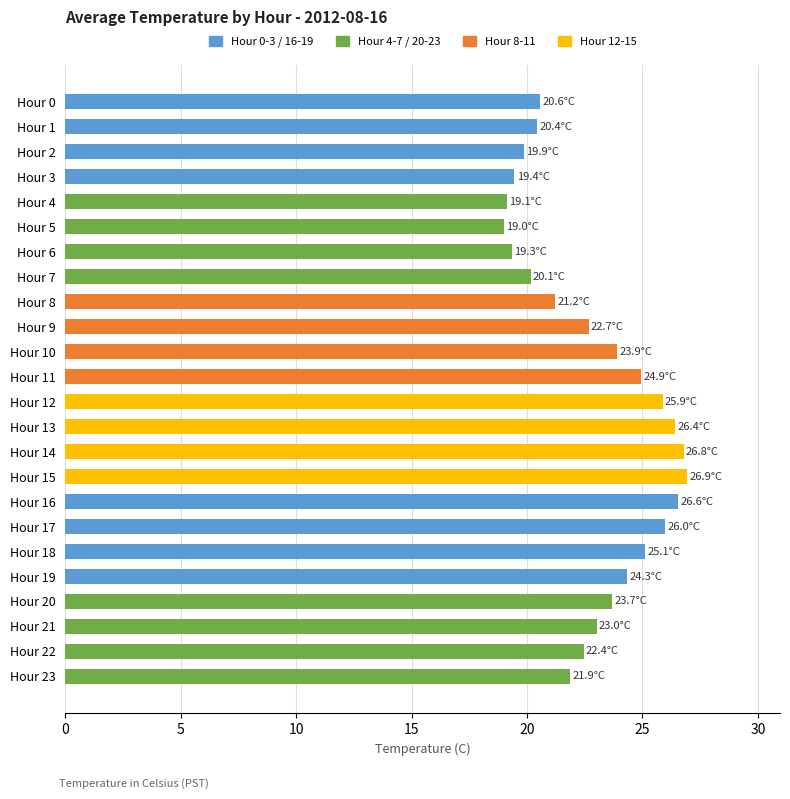

Approximately how many times larger is the value at Hour 16 compared to Hour 8?

1.3